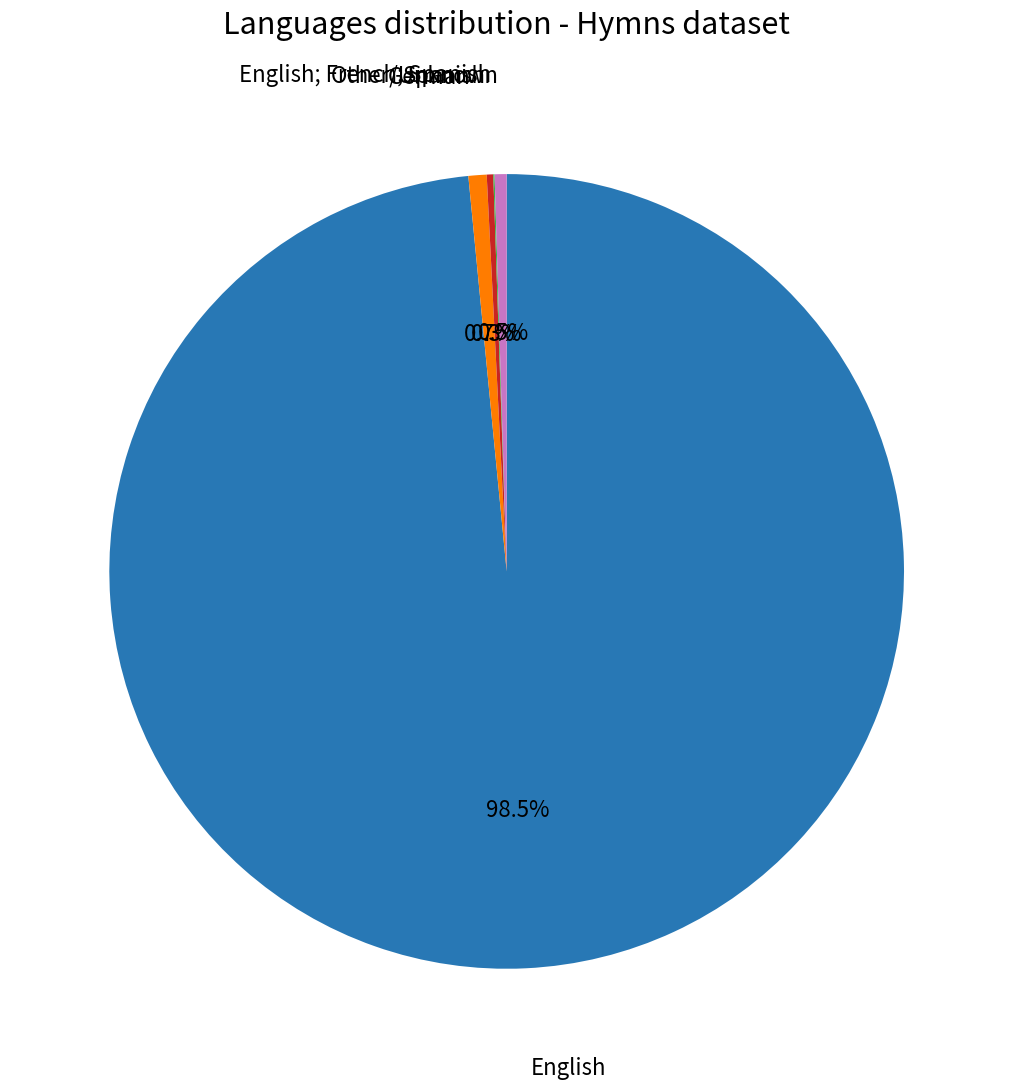

Which category has the biggest portion of the pie?

English